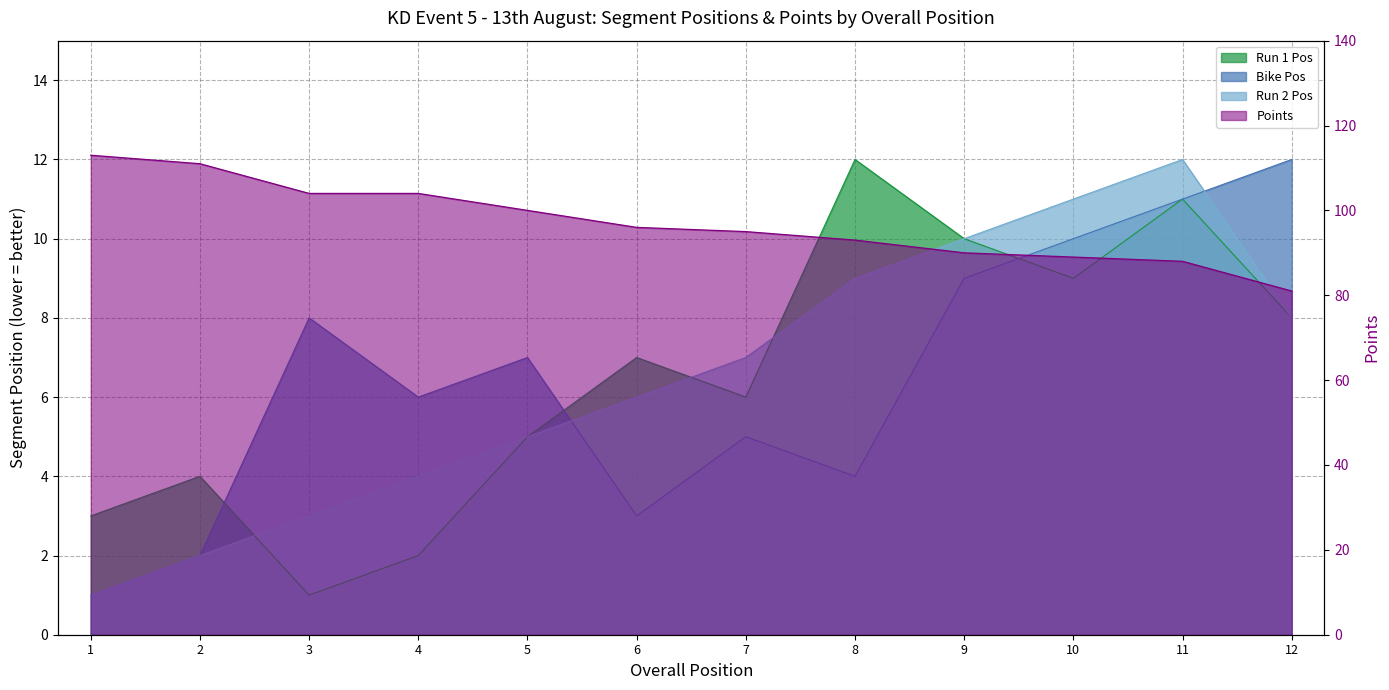

At which label does Run 2 Pos first exceed 7?

8